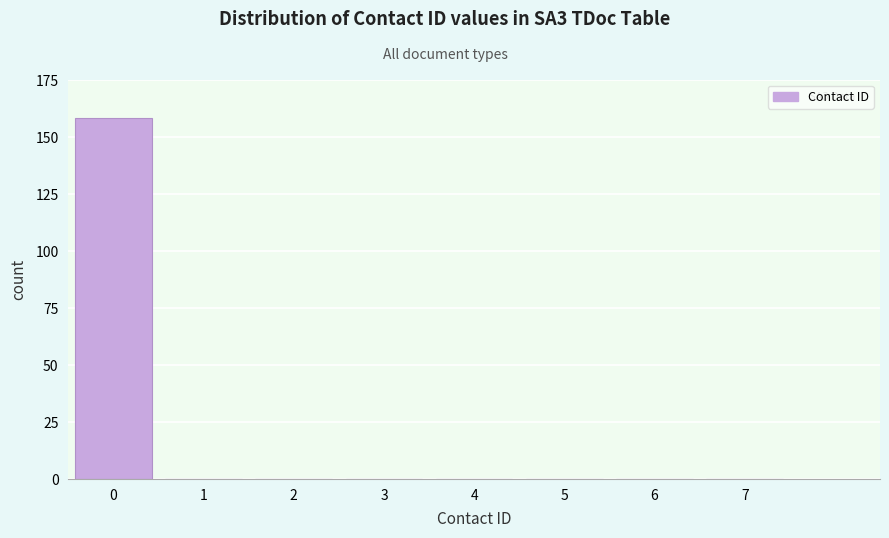

Reading left to right, transcribe all the data shown in this chart.

0=158	1=0	2=0	3=0	4=0	5=0	6=0	7=0